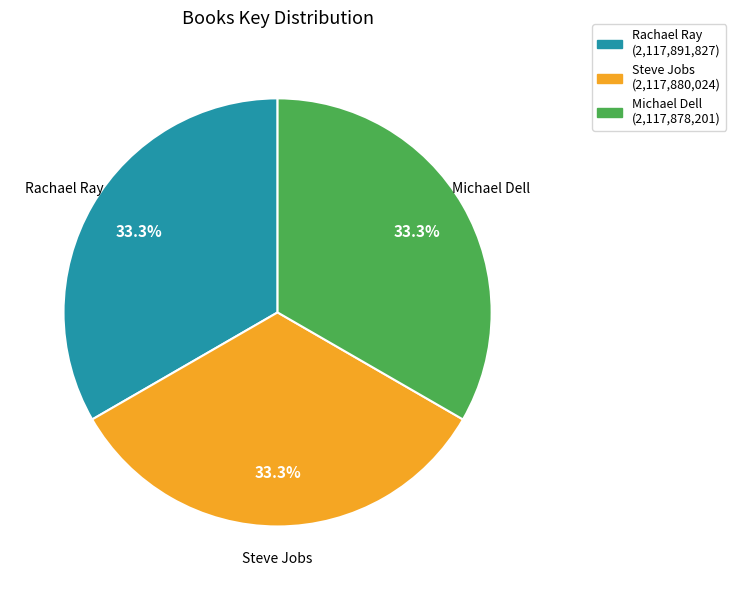

Do Steve Jobs and Rachael Ray together represent more than half of the pie?

Yes